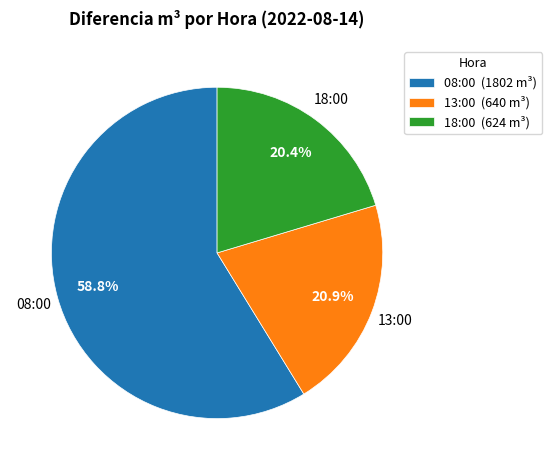

Which has a higher value, 18:00 or 08:00?

08:00